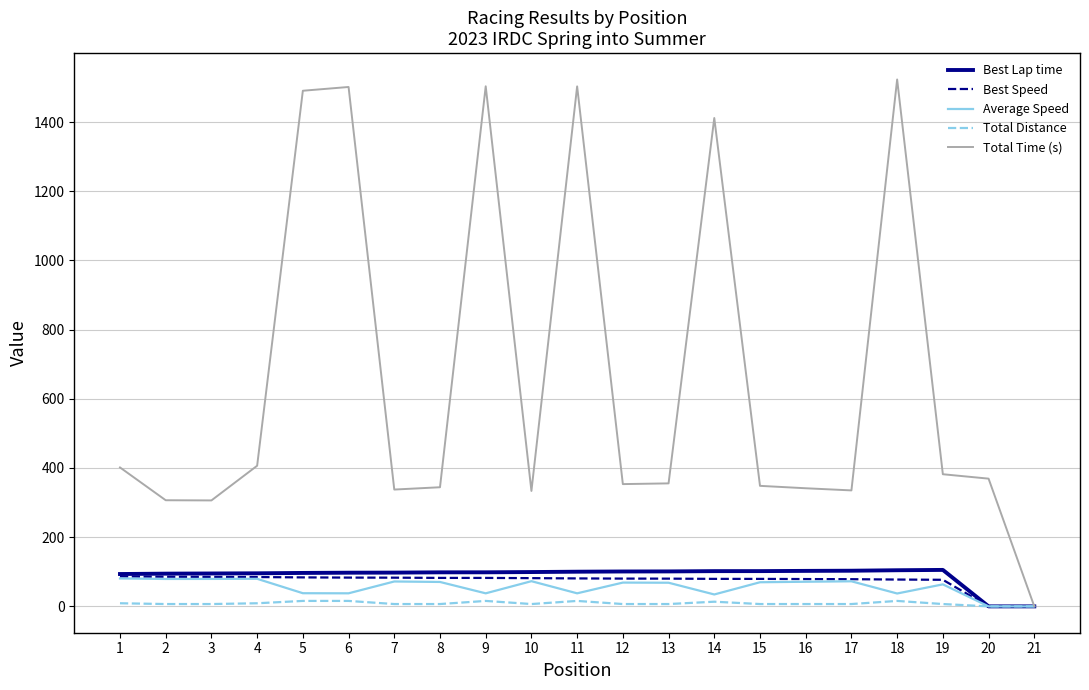

The value of Average Speed at 21 is 0.0. True or false?

True